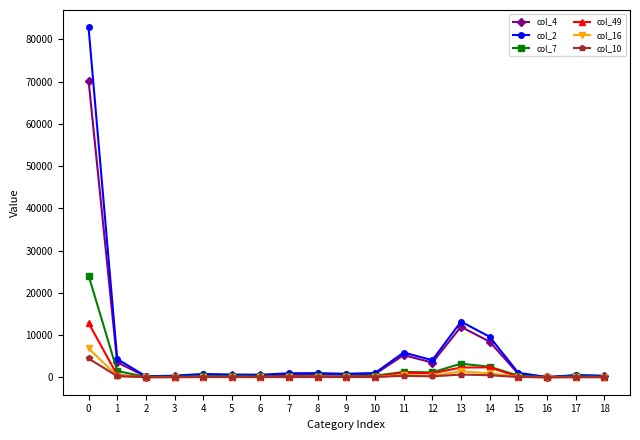

What is the average value of the col_16 series?

572